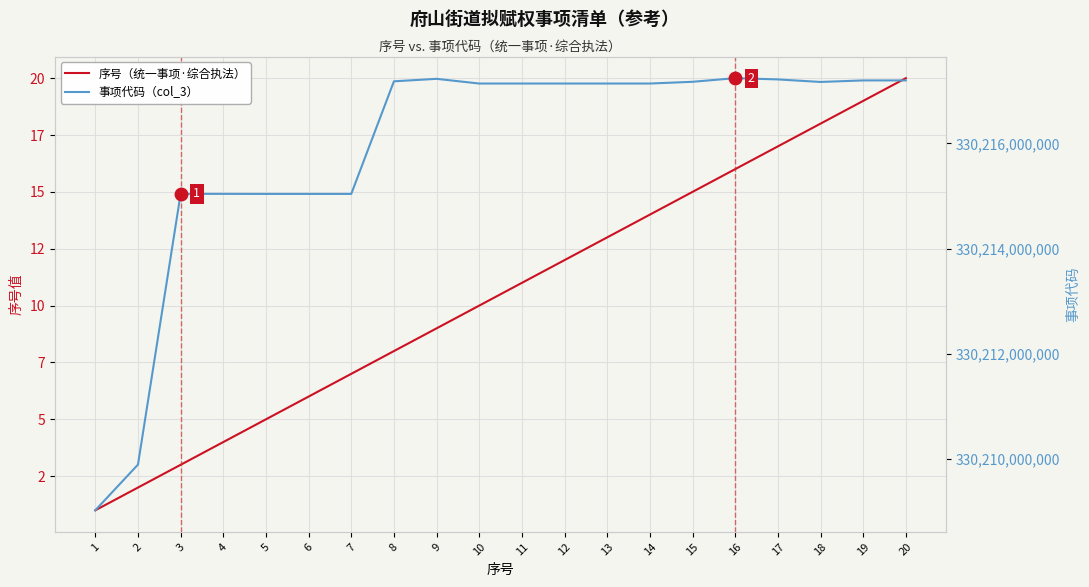

True or false: 序号（统一事项·综合执法） has more than 0 interior local peaks.

False